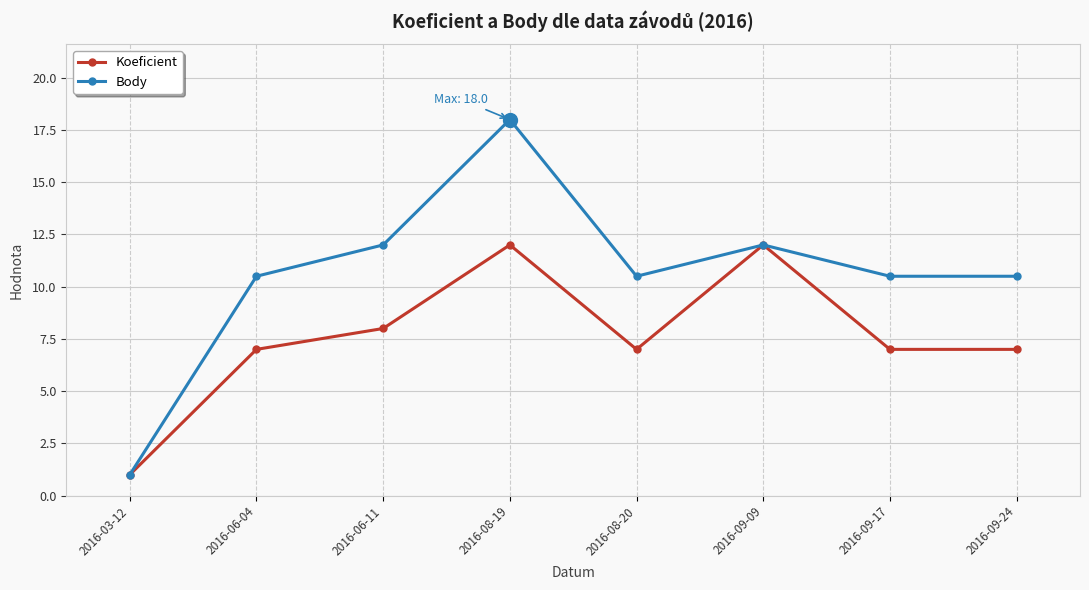

Where is the first local minimum for Body?

2016-08-20